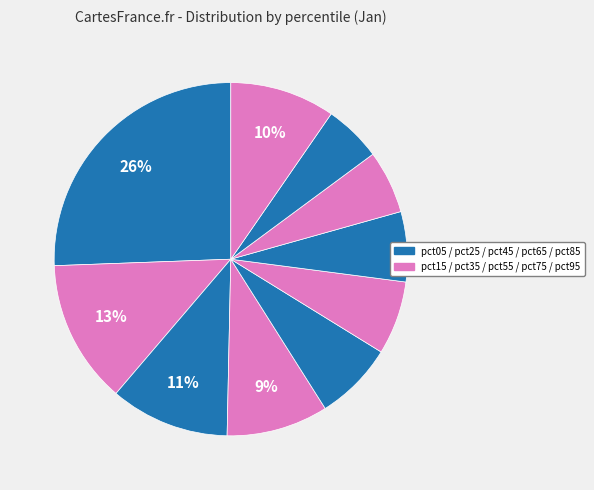

How many segments does this pie chart have?

10